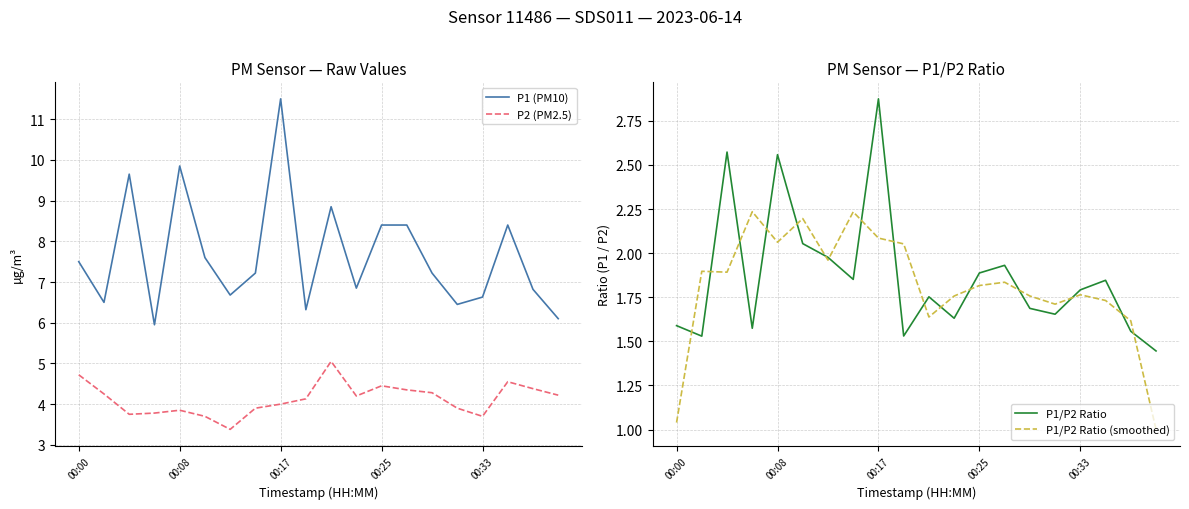

Rank the series at 19 from highest to lowest value.

P1 (PM10), P2 (PM2.5), P1/P2 Ratio, P1/P2 Ratio (smoothed)